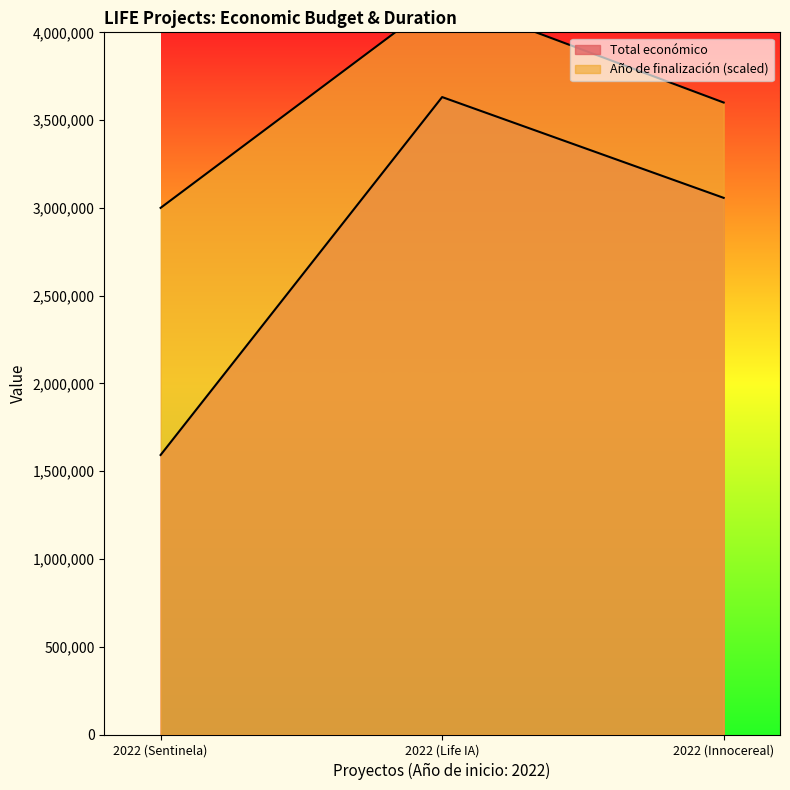

At which category is the sum across all series the highest?

2022 (Life IA)